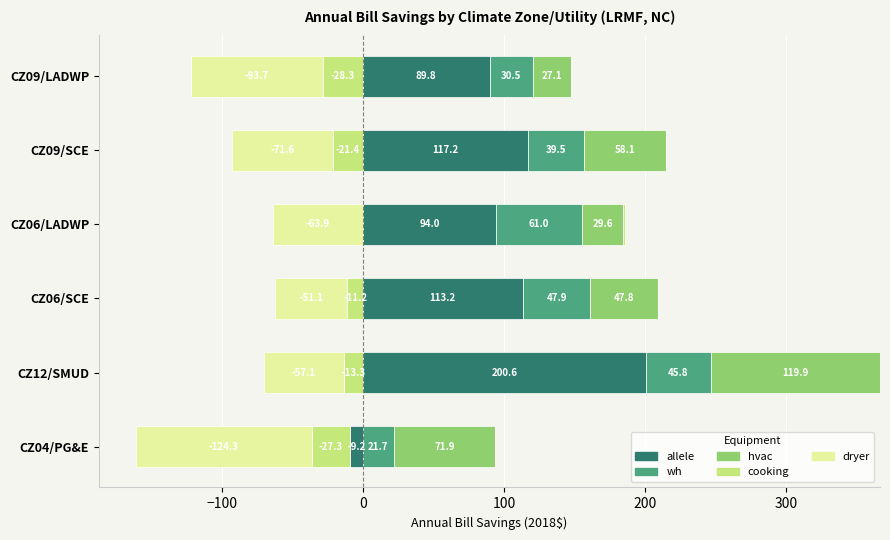

Does the chart contain stacked bars?

No